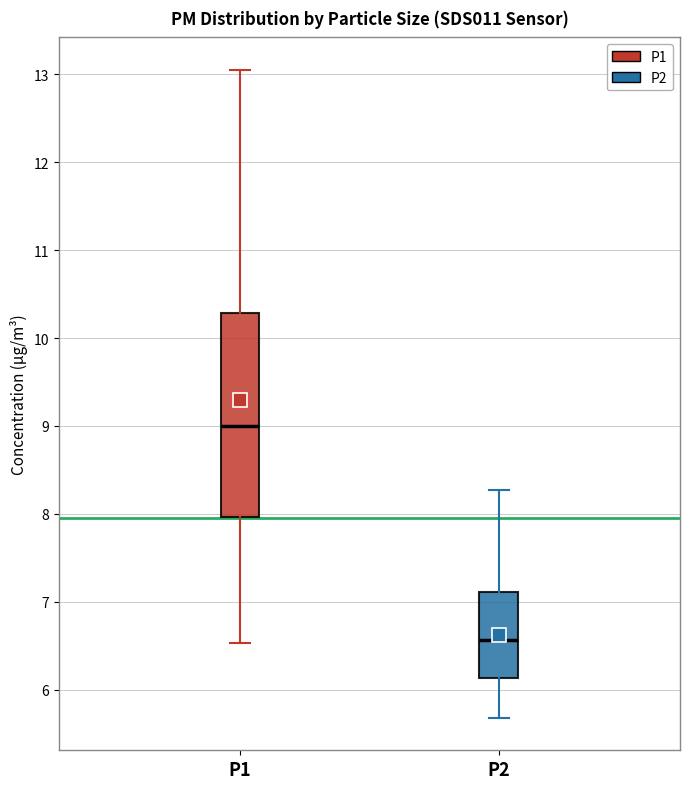

Where does the median line of the box for P1 sit on the y-axis? The values are not printed on the chart, so give them approximately, as read against the axis.

9.0